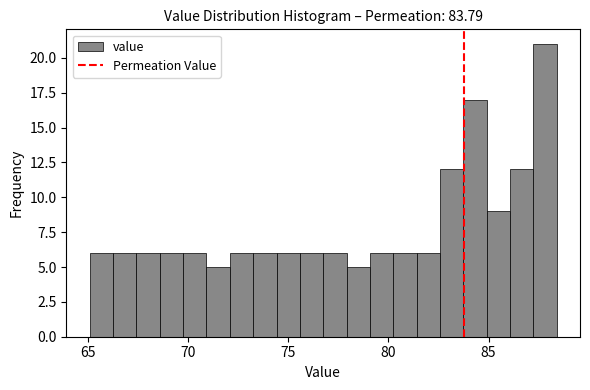

Read against the x-axis, roughly where is the centre of the tallest bar?

88.0